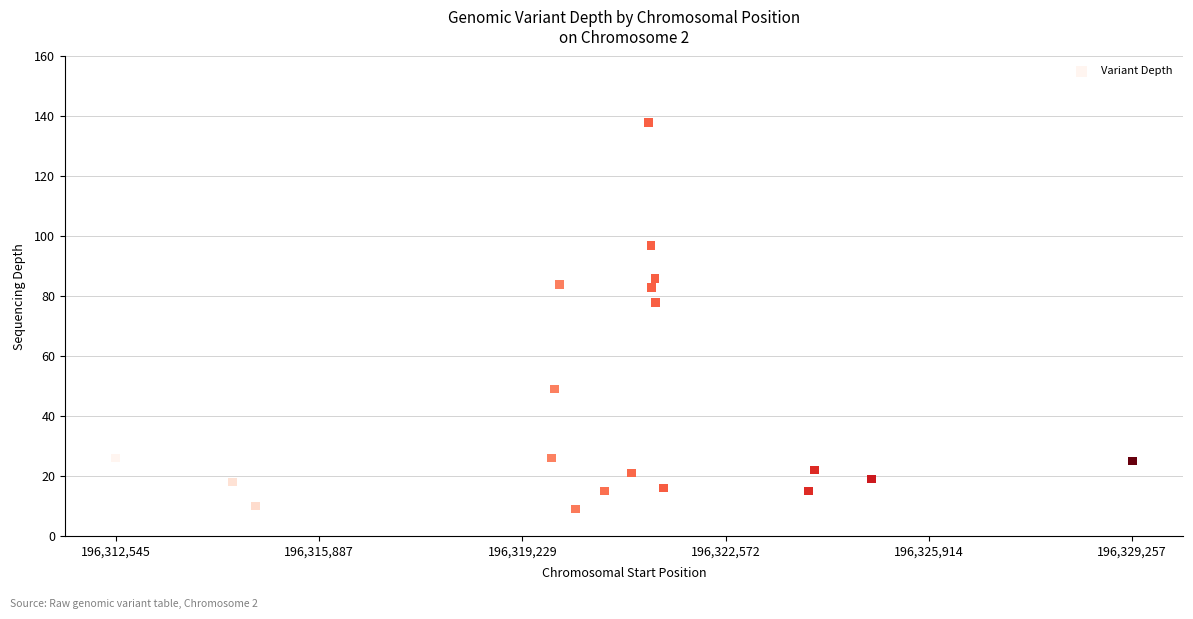

What Y value in the scatter plot is closest to 73?

78